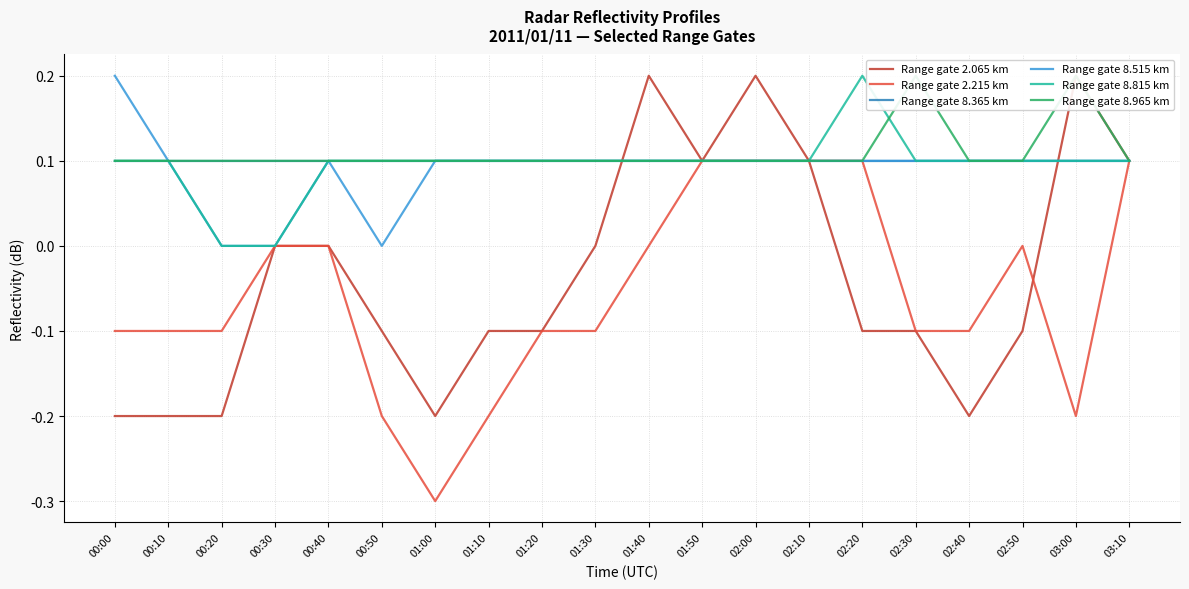

Where is Range gate 2.065 km nearest to the value 0?

00:30